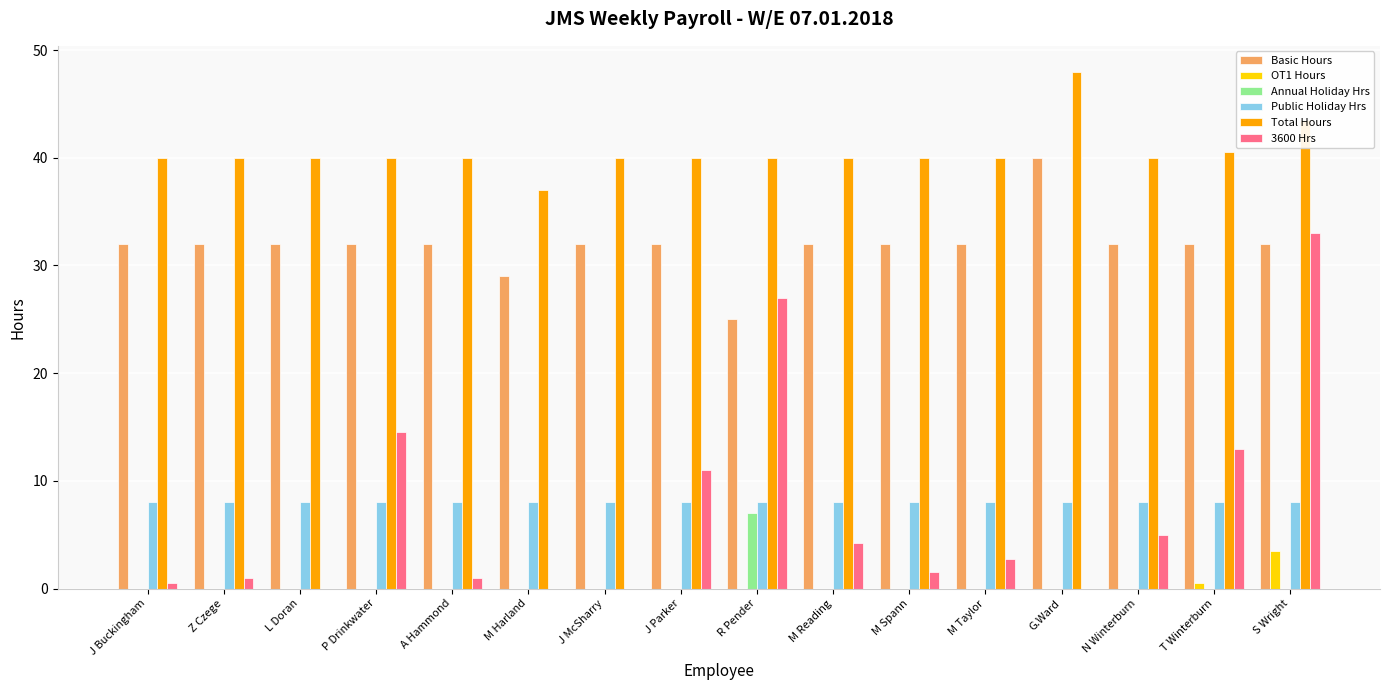

What is the maximum value shown in the chart?

48.0